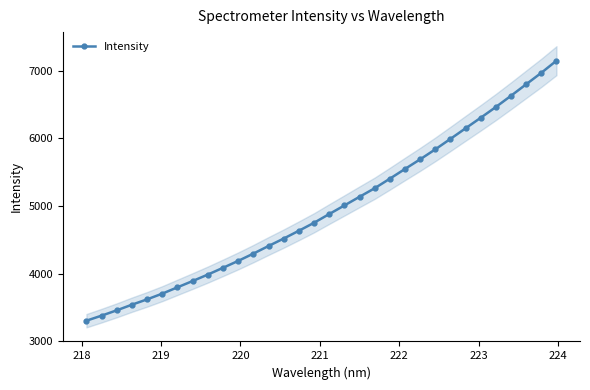

What is the maximum value for Intensity?

7151.3